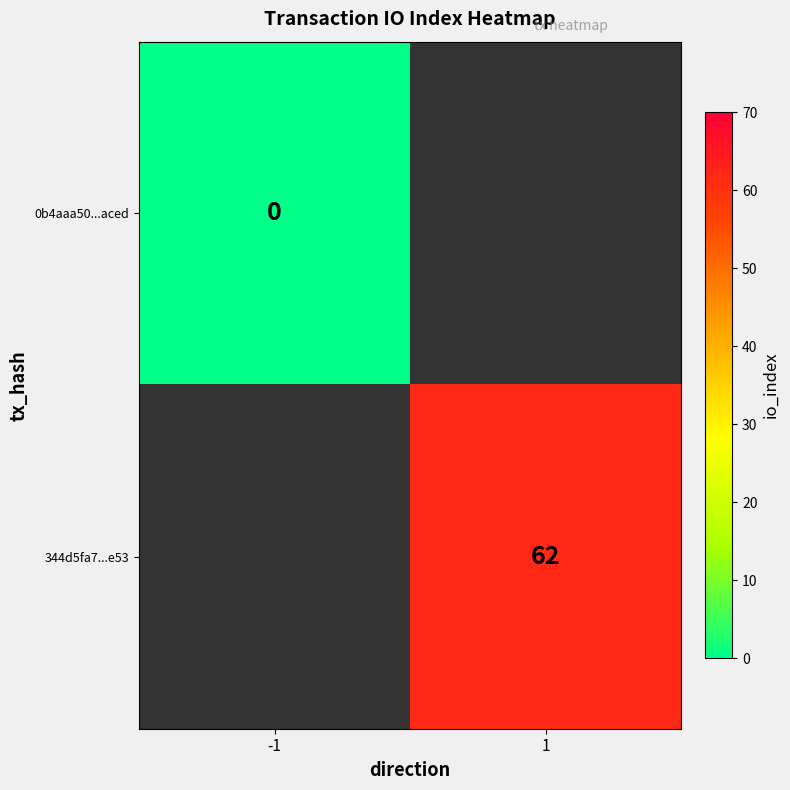

Which label corresponds to the largest value in the chart?

1